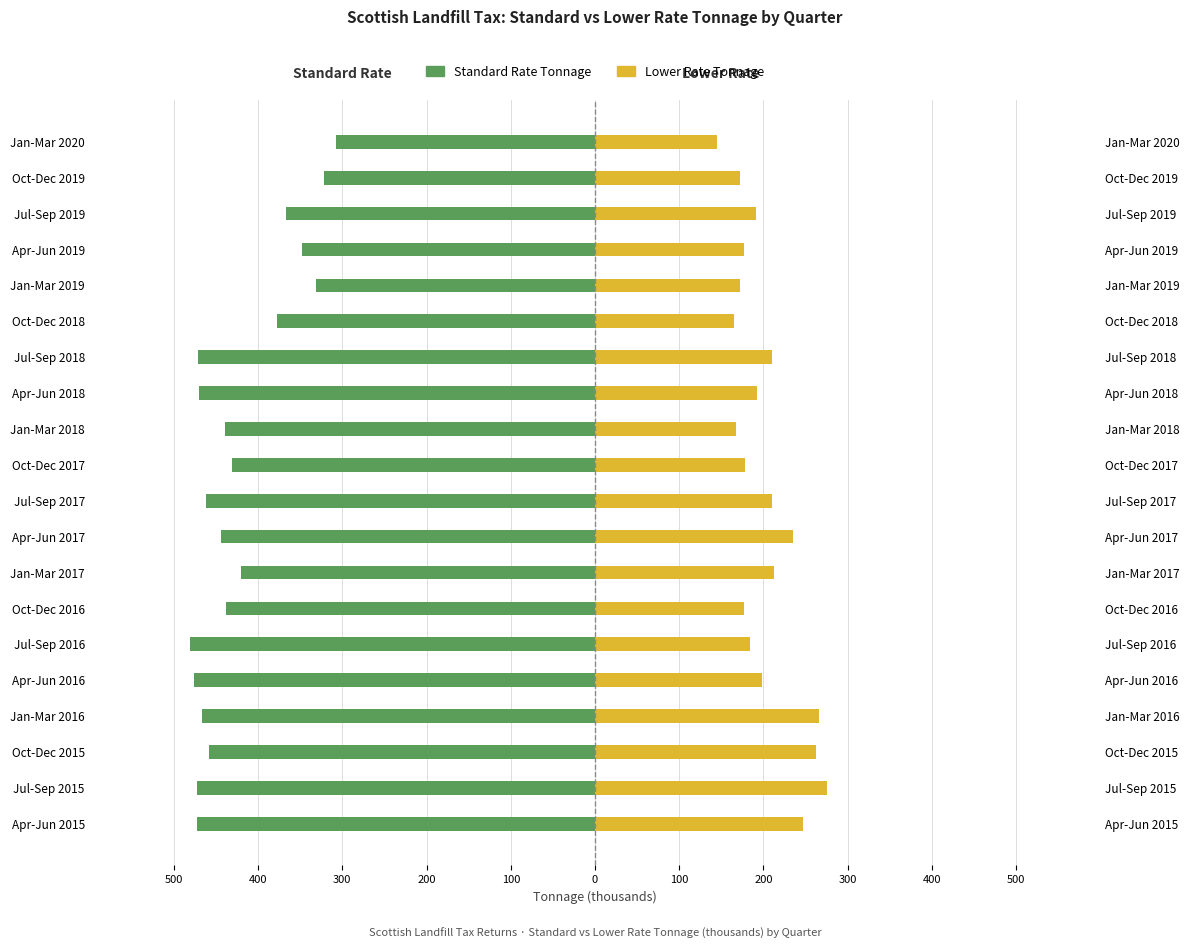

What is the difference between the maximum and minimum values in the Lower Rate Tonnage series?

130.5